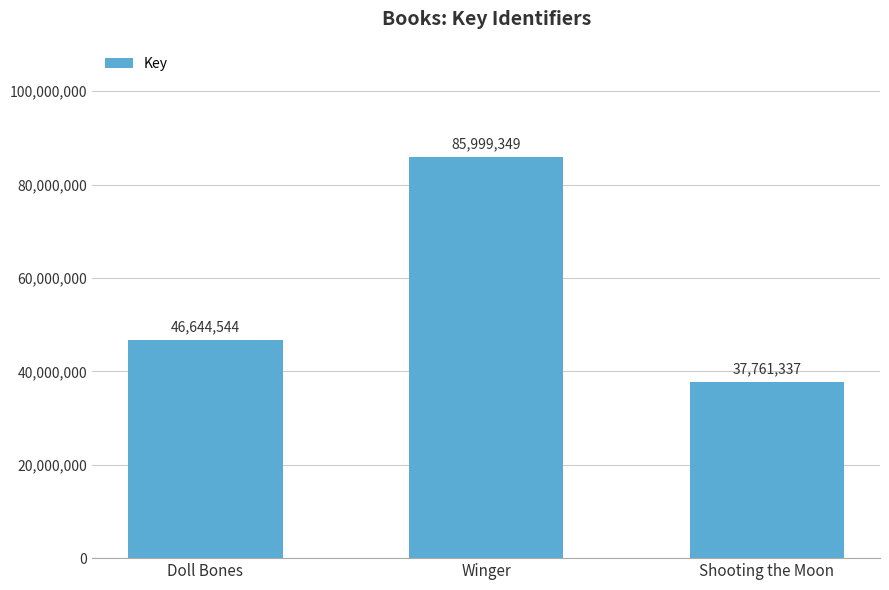

What is the difference between the second highest and minimum values?

8883207